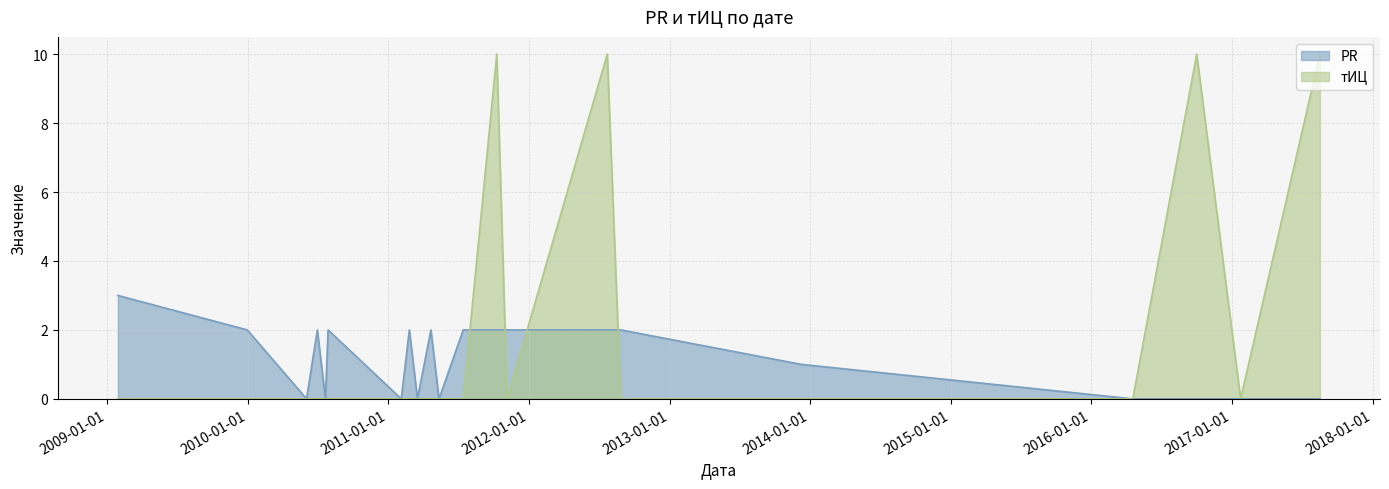

What is the maximum value shown in the chart?

10